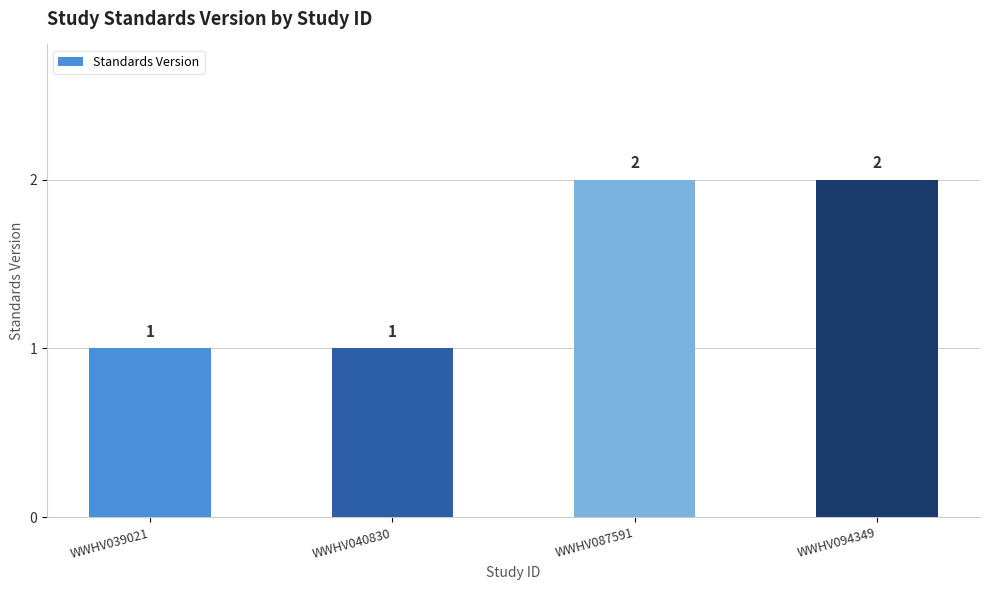

Reading left to right, what are all the values shown in this chart?

WWHV039021=1	WWHV040830=1	WWHV087591=2	WWHV094349=2